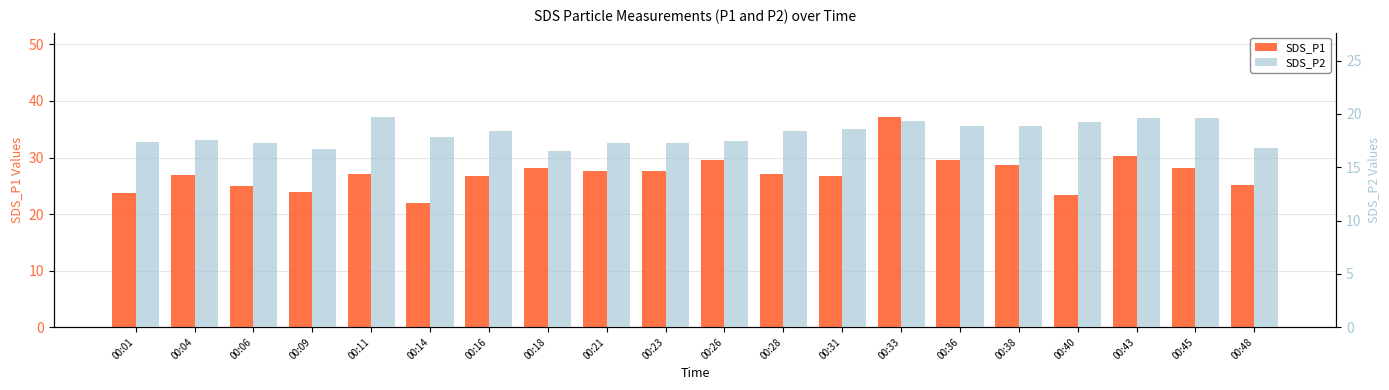

List the series in order of their peak value, lowest first.

SDS_P2, SDS_P1